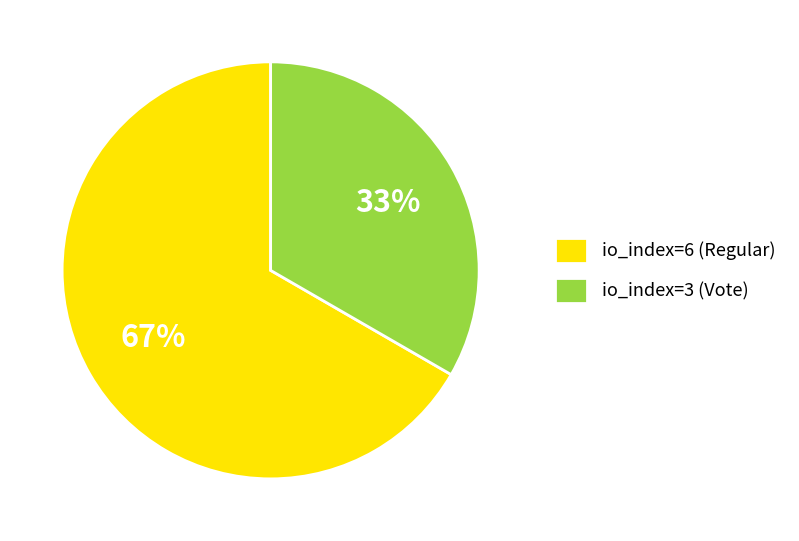

True or false: io_index=6 (Regular) accounts for 67% of the total.

True